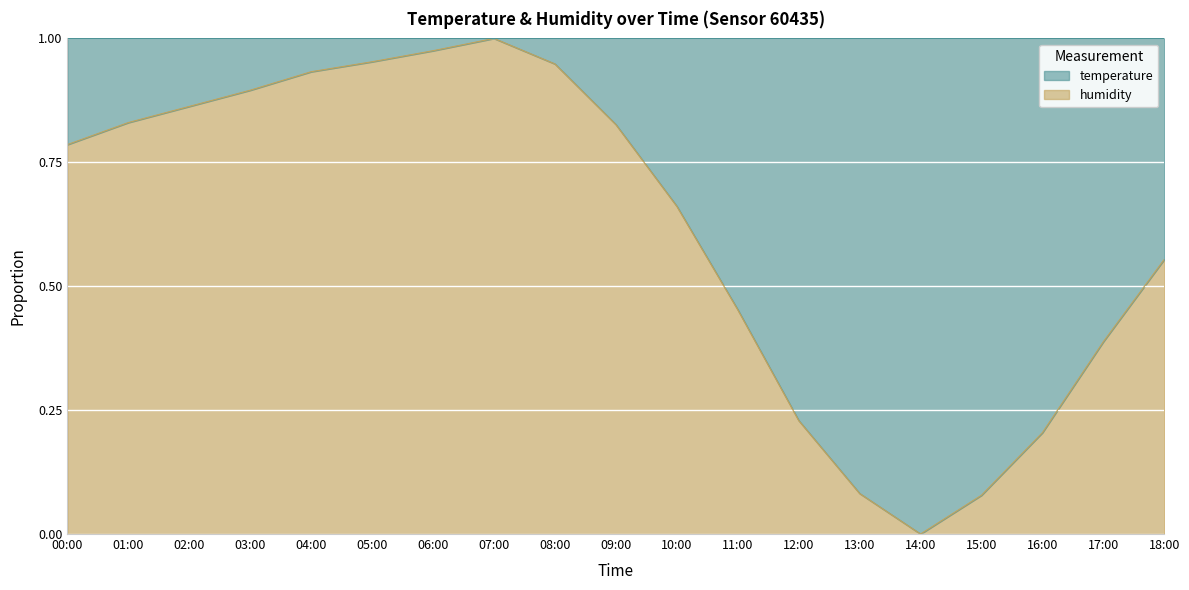

Reading left to right, what are all the values shown in this chart?

0.8	0.8	0.9	0.9	0.9	1.0	1.0	1.0	0.9	0.8	0.7	0.5	0.2	0.1	0.0	0.1	0.2	0.4	0.6